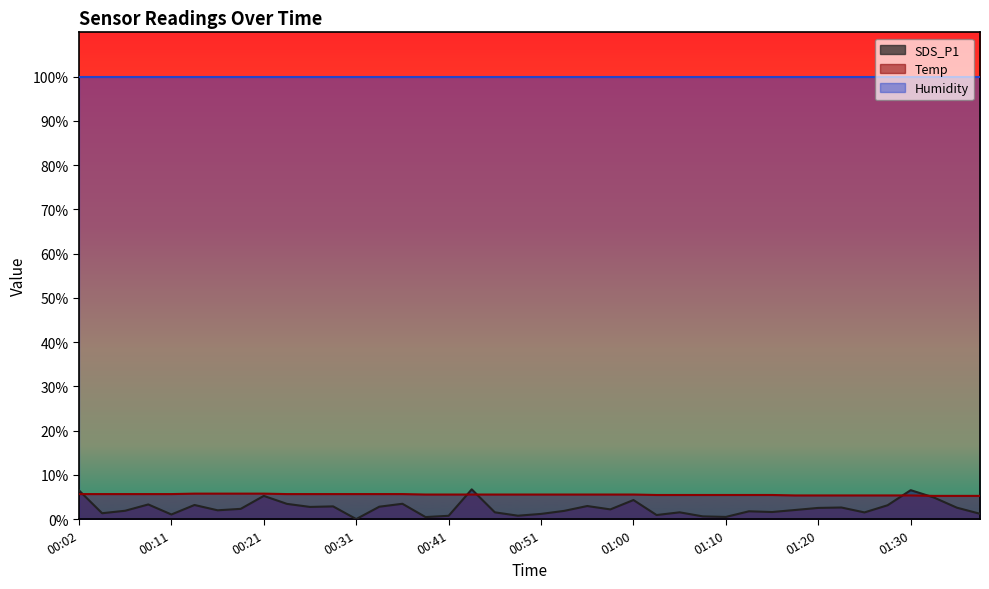

Which series has the largest total across all categories?

Humidity